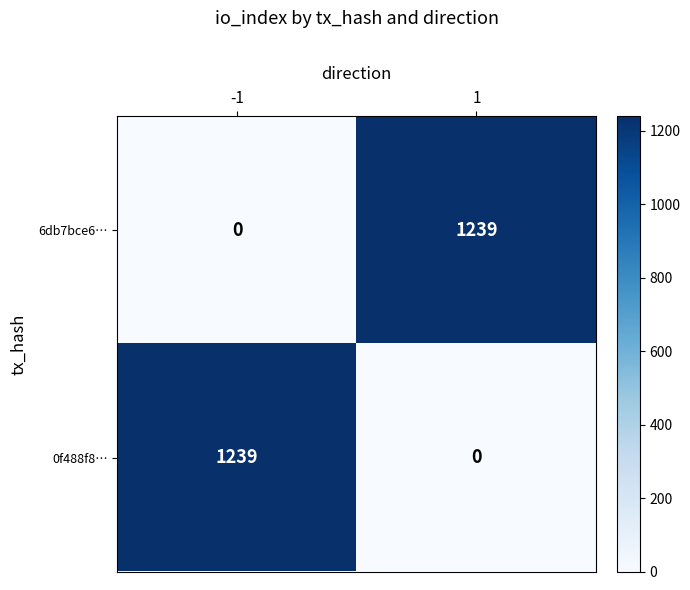

What is the difference between the maximum and minimum values in the 6db7bce6… series?

1239